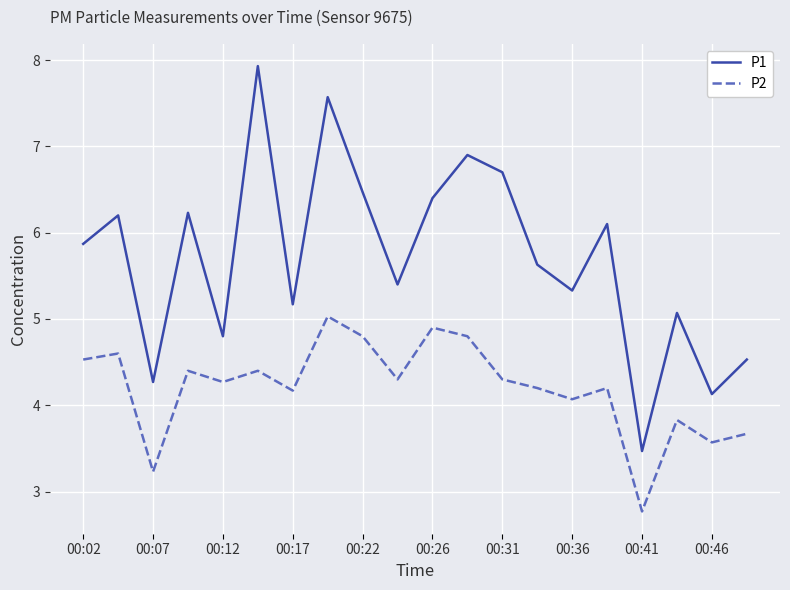

Reading left to right, list all the values displayed in this chart.

P1: 5.9	6.2	4.3	6.2	4.8	7.9	5.2	7.6	6.5	5.4	6.4	6.9	6.7	5.6	5.3	6.1	3.5	5.1	4.1	4.5
P2: 4.5	4.6	3.2	4.4	4.3	4.4	4.2	5.0	4.8	4.3	4.9	4.8	4.3	4.2	4.1	4.2	2.8	3.8	3.6	3.7